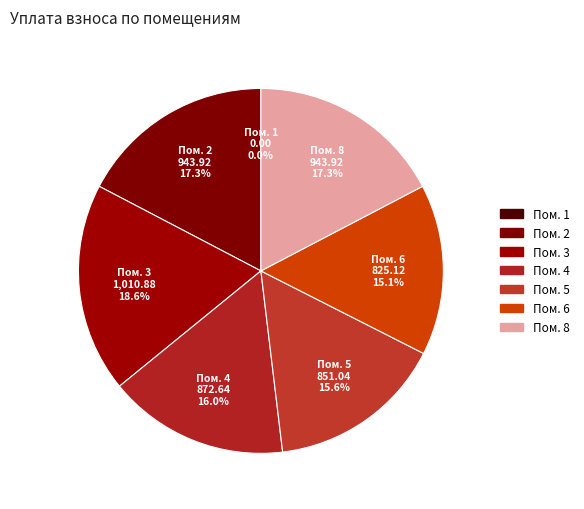

To the nearest percent, what is the combined percentage of 6 and 3?

34%